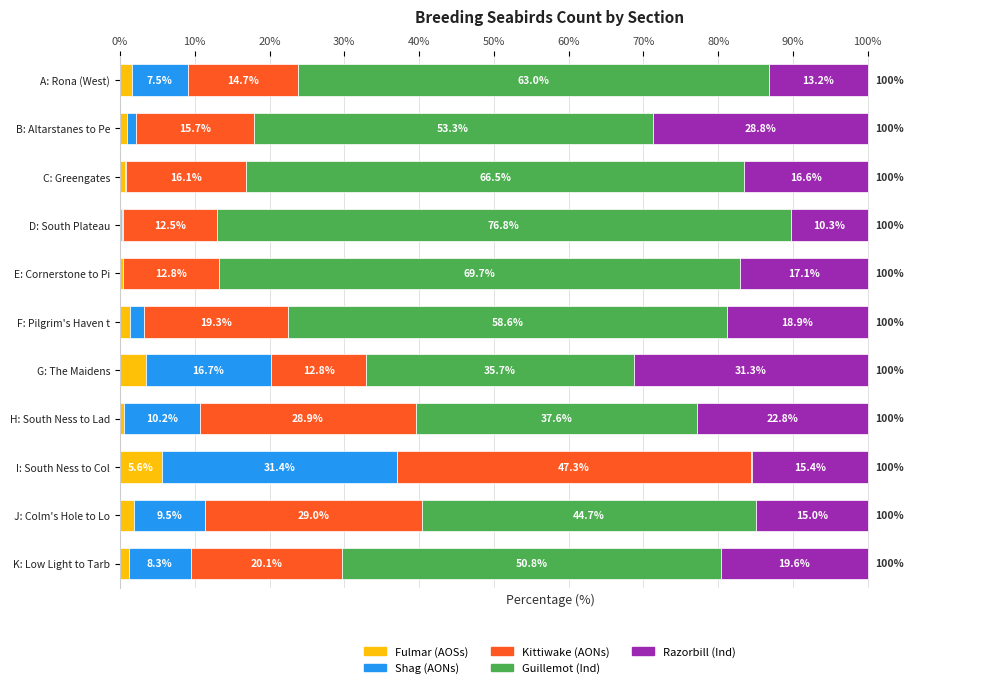

What is the total value across all series at B: Altarstanes to Pe?

100.0